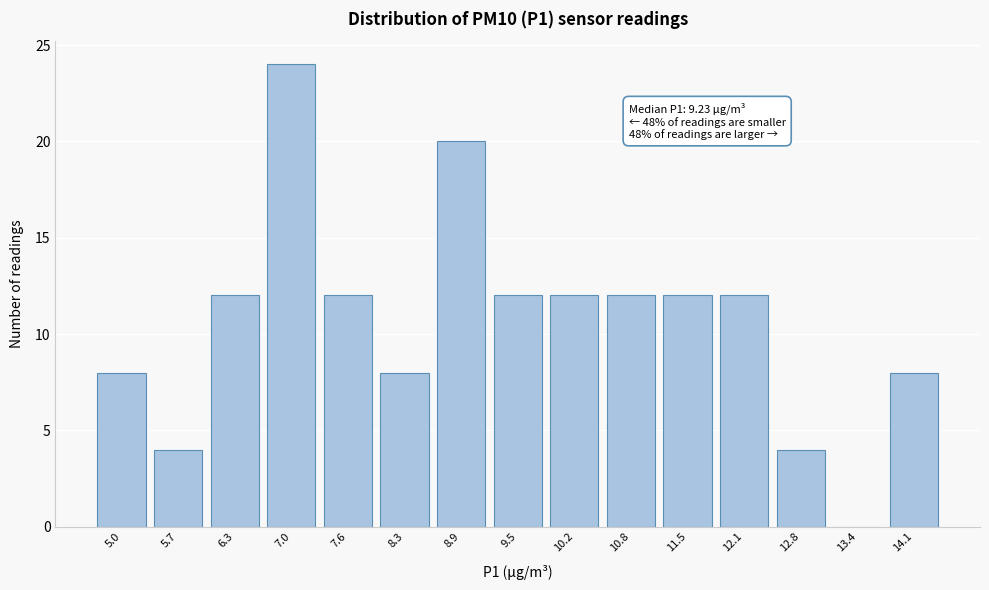

Reading left to right, list all the values displayed in this chart.

5.0=8	5.7=4	6.3=12	7.0=24	7.6=12	8.3=8	8.9=20	9.5=12	10.2=12	10.8=12	11.5=12	12.1=12	12.8=4	13.4=0	14.1=8